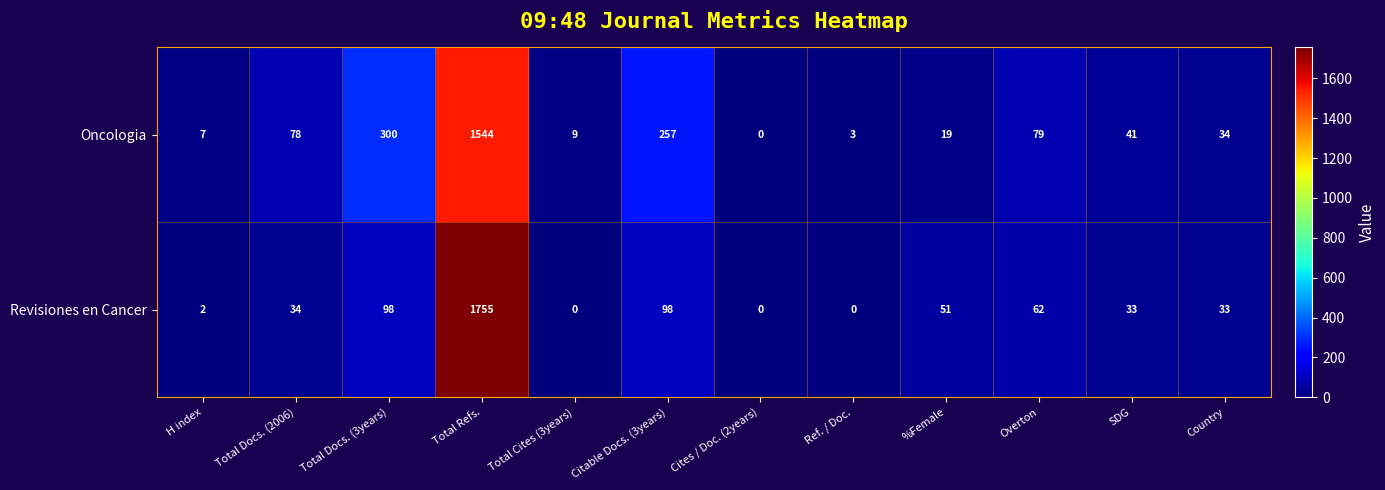

Rank the series at Total Cites (3years) from highest to lowest value.

Oncologia, Revisiones en Cancer